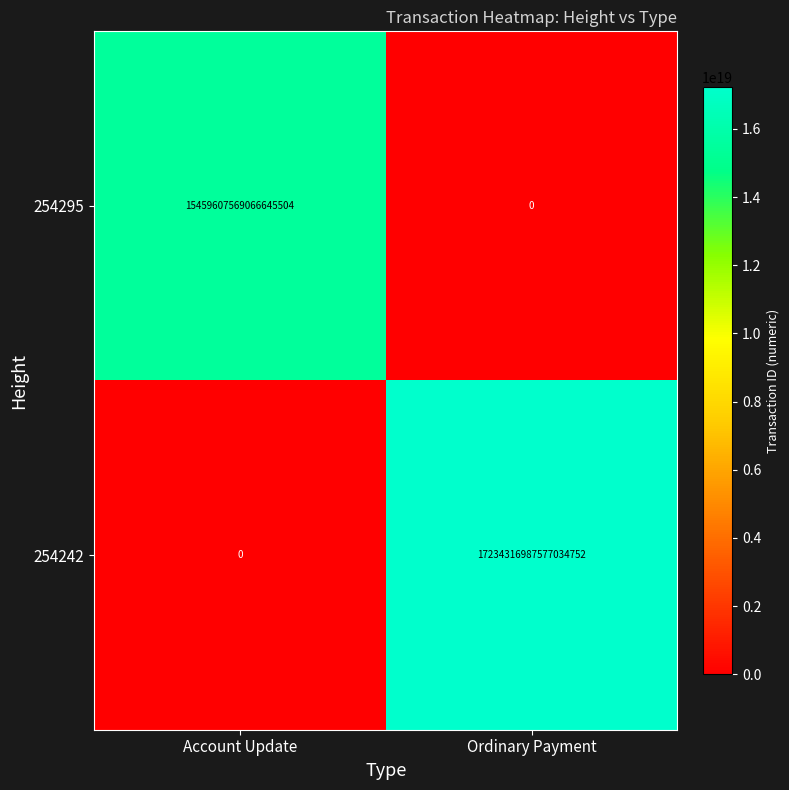

Which series has the largest total across all categories?

254242